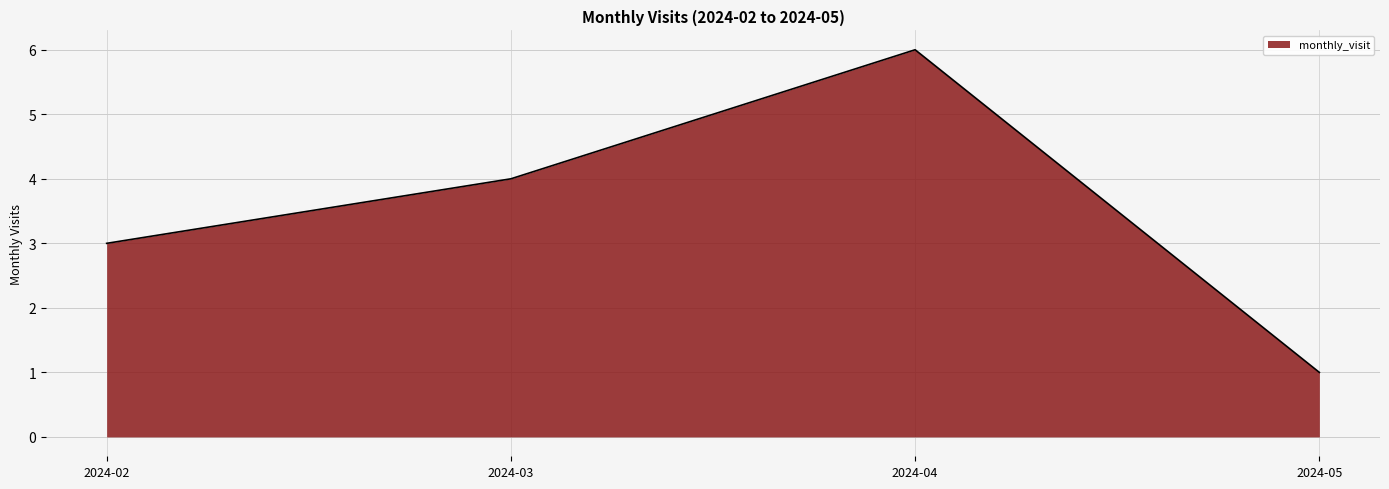

What is the sum of all values?

14